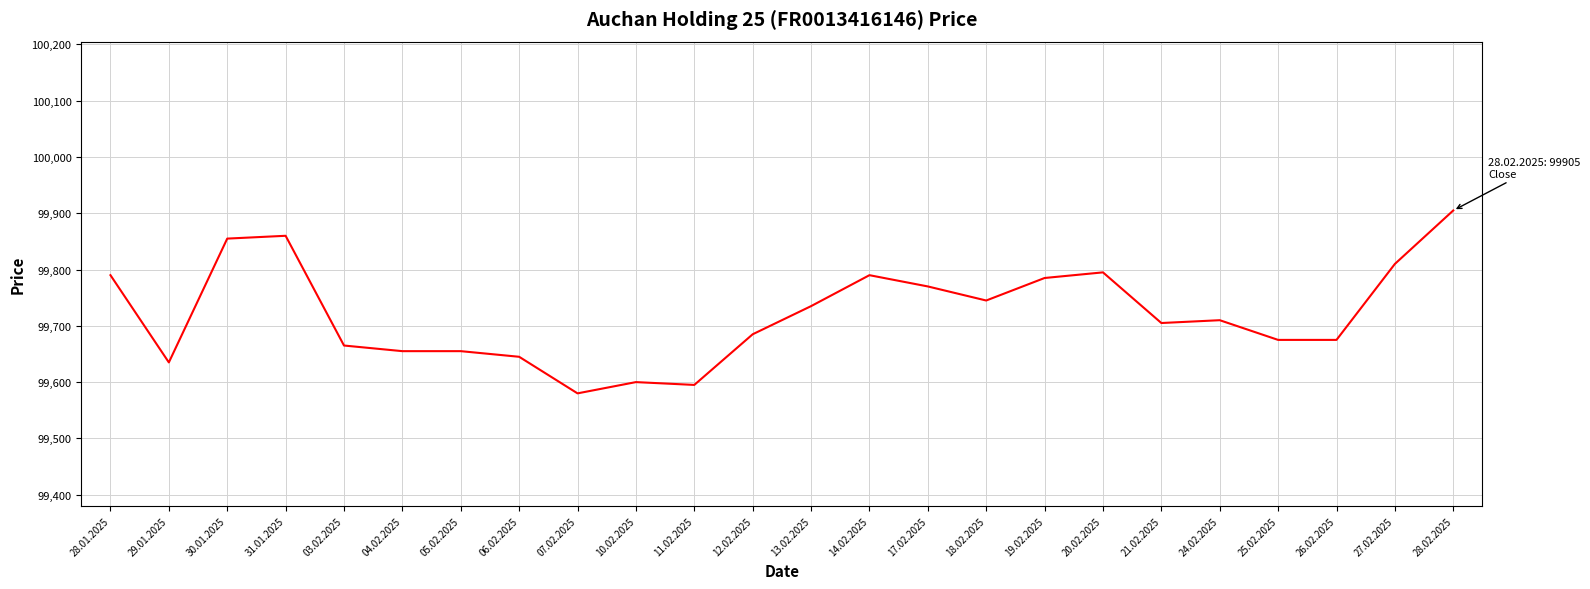

At which category does the chart reach its peak across all series?

28.02.2025